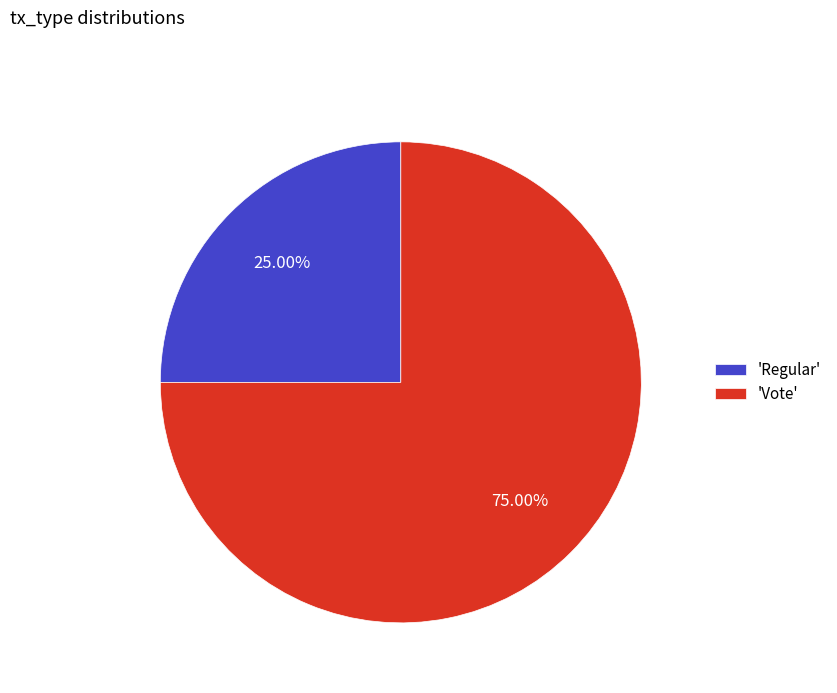

How many slices are in this pie chart?

2